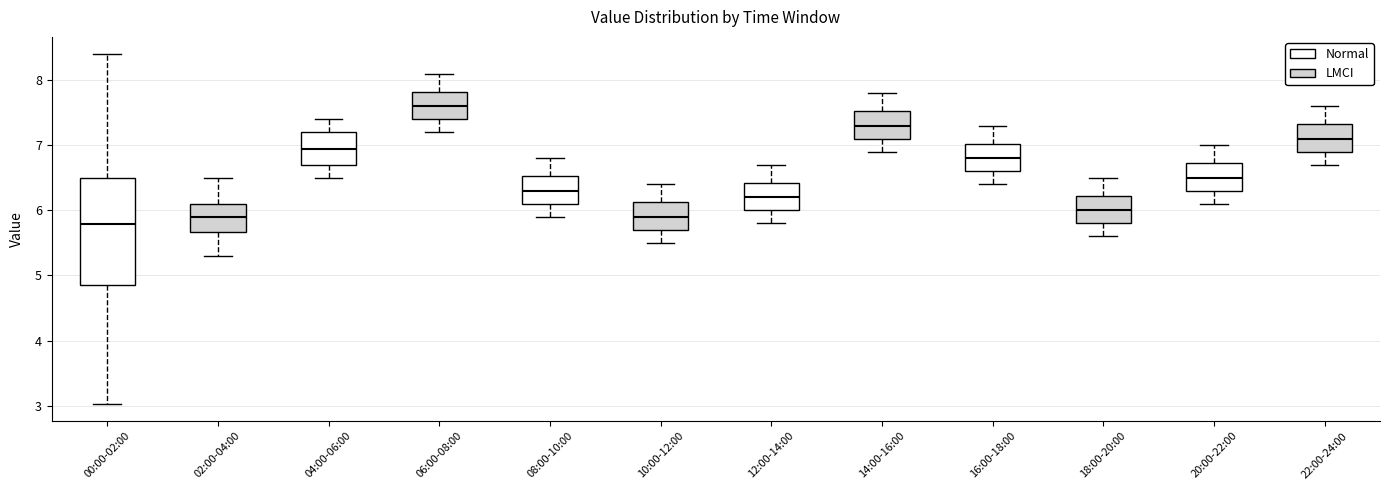

Which box's median line is the lowest?

00:00-02:00